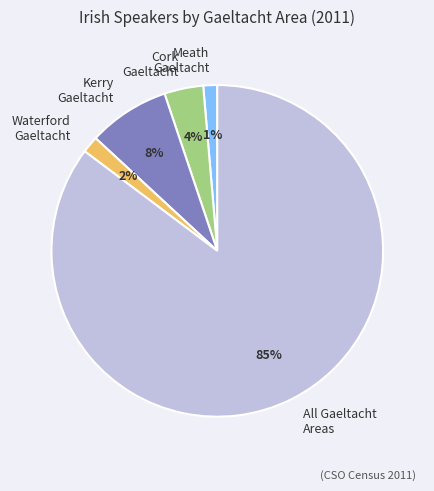

How many slices are in this pie chart?

5